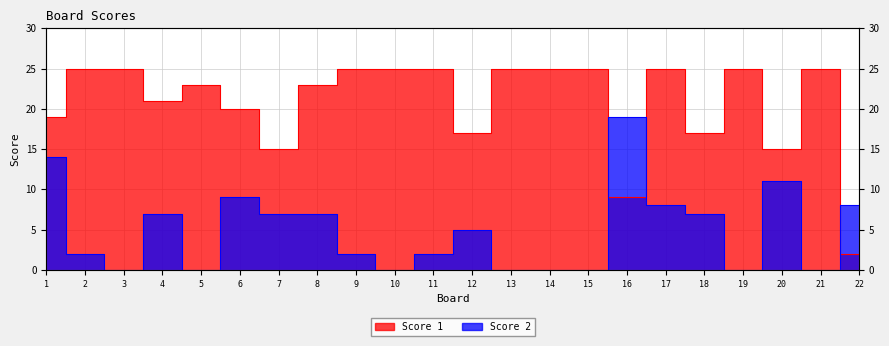

At which category does Score 1 reach its first local valley?

4